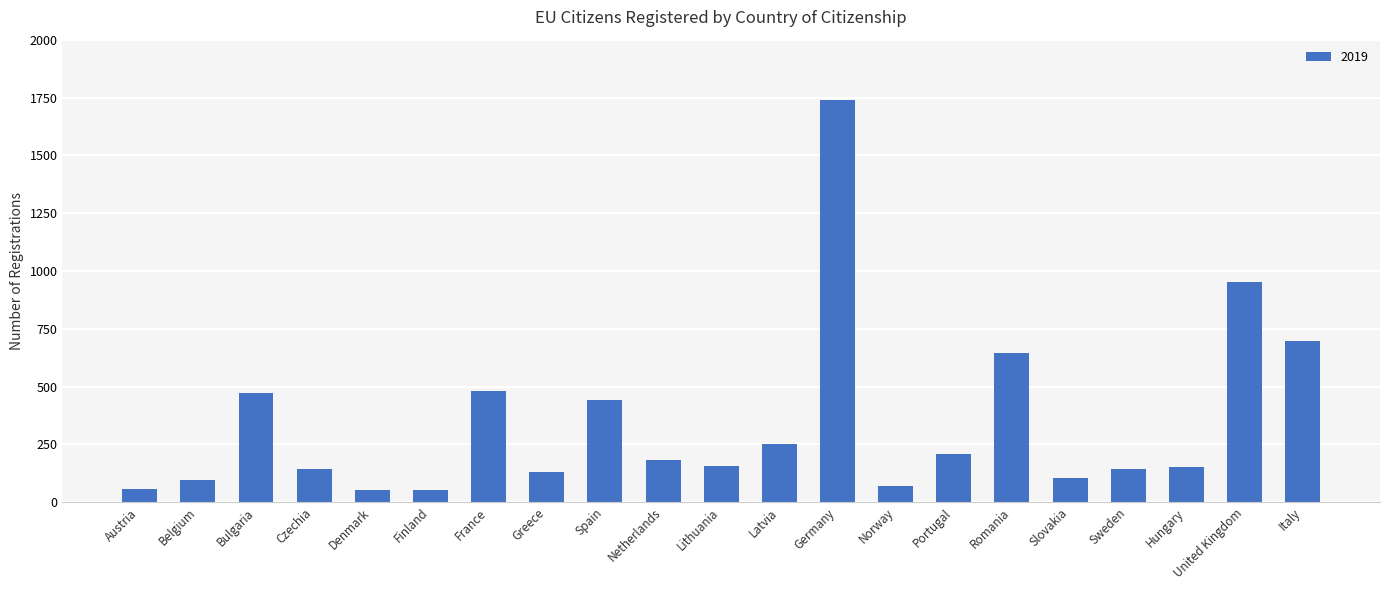

What is the value of the 8th bar from the left?

130